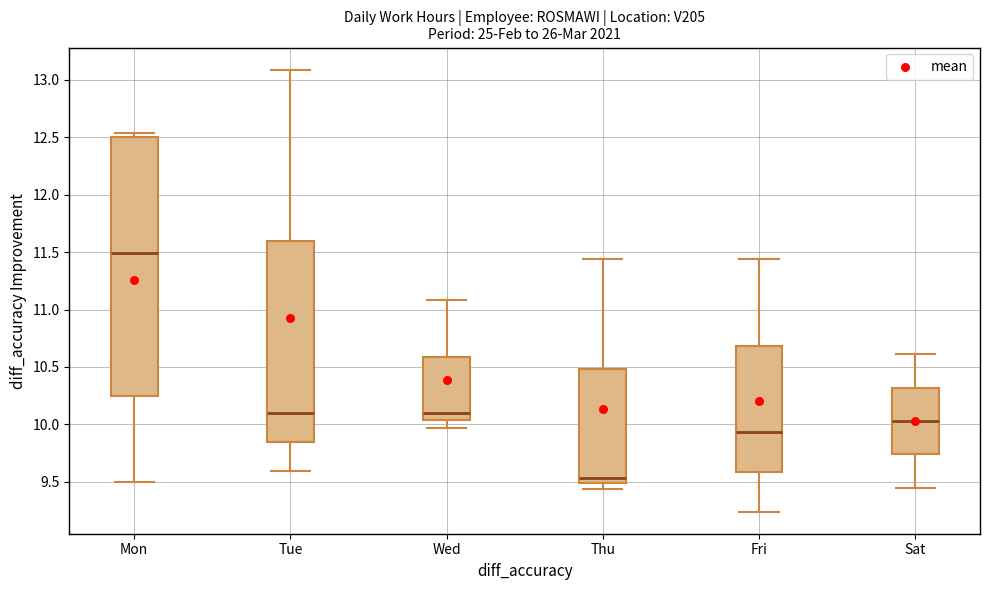

Reading left to right, read every box against the y-axis: the position of its median line, the range the box covers, and the ends of its whiskers. The values are not printed on the chart, so give them approximately, as read against the axis.

Mon: median 11.50, box 10.25 to 12.50, whiskers 9.50 to 12.55
Tue: median 10.10, box 9.85 to 11.60, whiskers 9.60 to 13.10
Wed: median 10.10, box 10.05 to 10.60, whiskers 9.95 to 11.10
Thu: median 9.55, box 9.50 to 10.50, whiskers 9.45 to 11.45
Fri: median 9.95, box 9.60 to 10.70, whiskers 9.25 to 11.45
Sat: median 10.05, box 9.75 to 10.30, whiskers 9.45 to 10.60